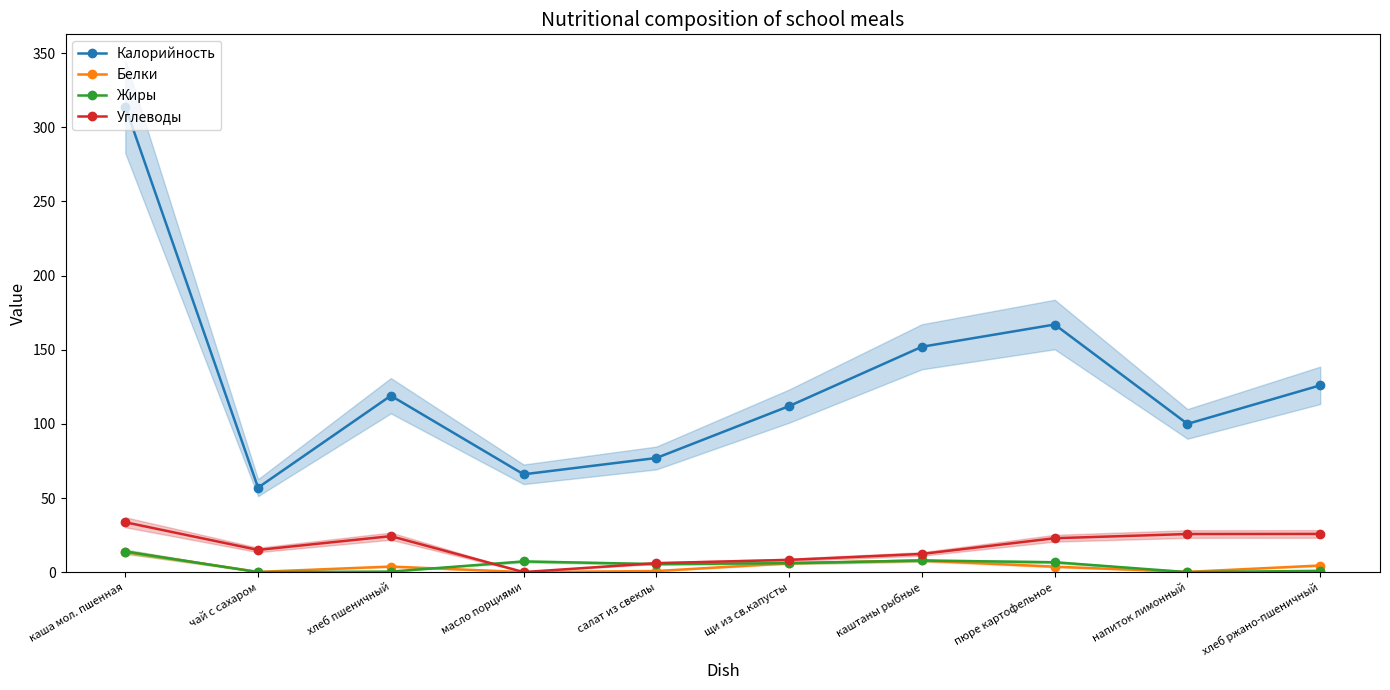

Which category has the lowest value in the Белки series?

масло порциями